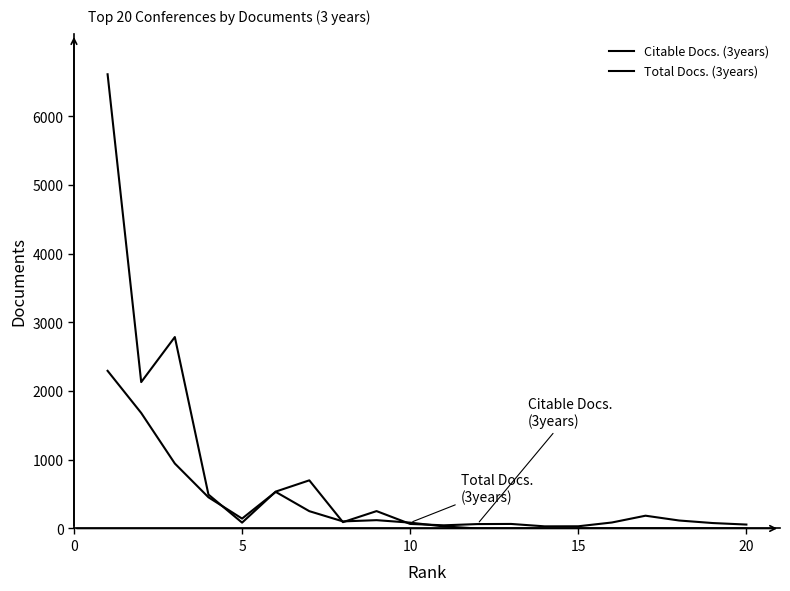

List the series in order of their overall mean, lowest first.

Total Docs. (3years), Citable Docs. (3years)